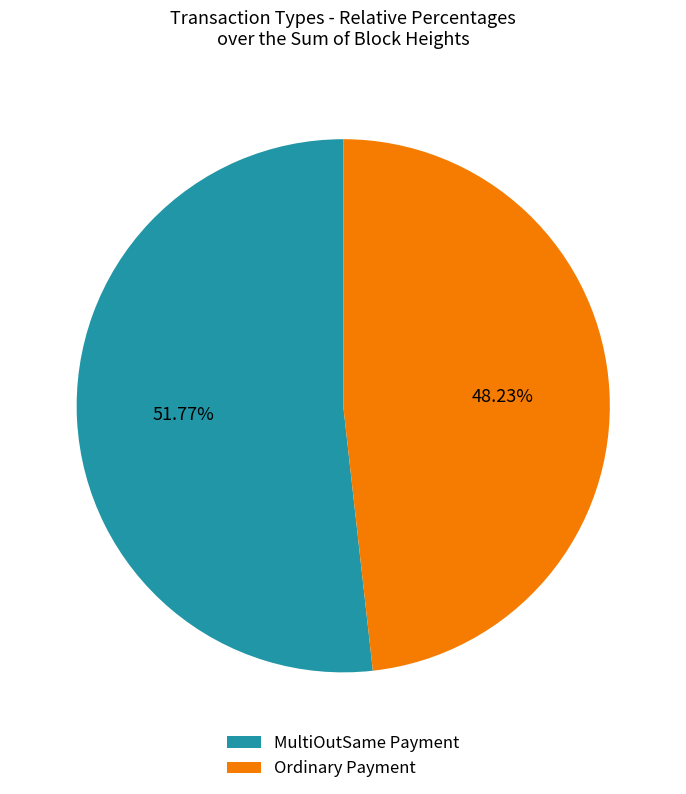

Rank the categories by value from highest to lowest.

MultiOutSame Payment, Ordinary Payment